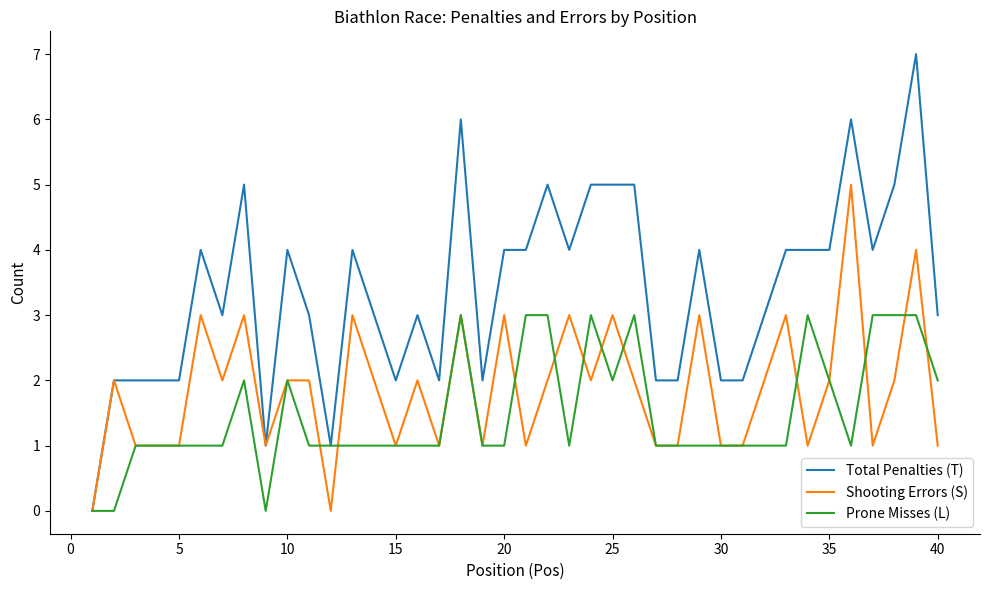

List the series in order of their overall mean, lowest first.

Prone Misses (L), Shooting Errors (S), Total Penalties (T)